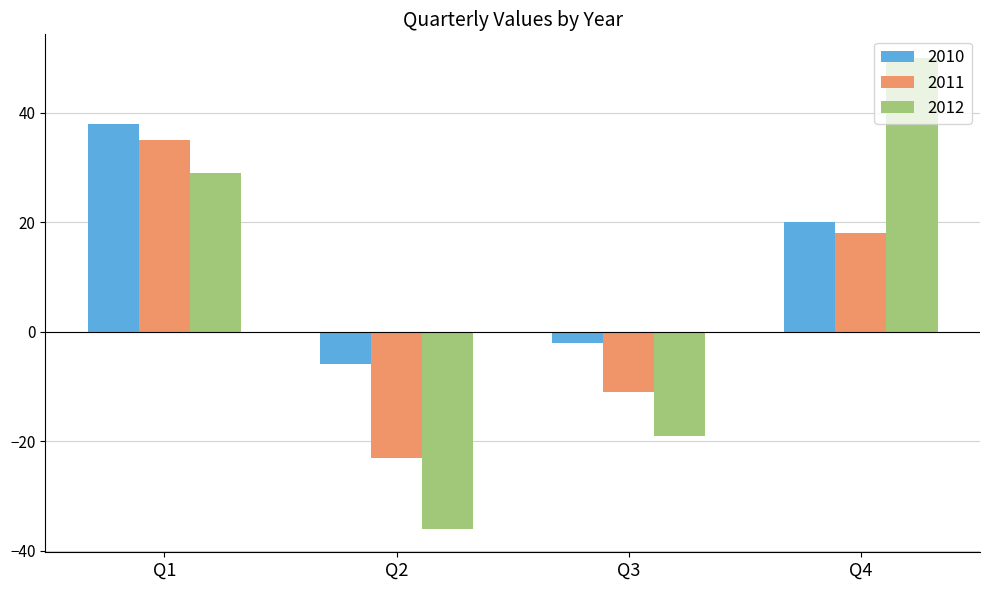

Reading left to right, transcribe all the data shown in this chart.

2010: 38	-6	-2	20
2011: 35	-23	-11	18
2012: 29	-36	-19	50